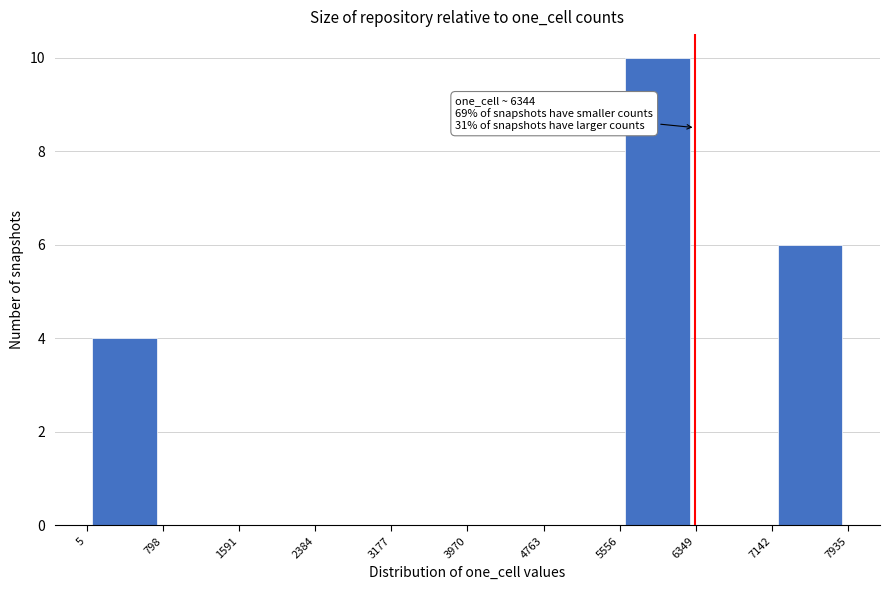

Which range on the x-axis has the tallest bar?

5556 to 6349